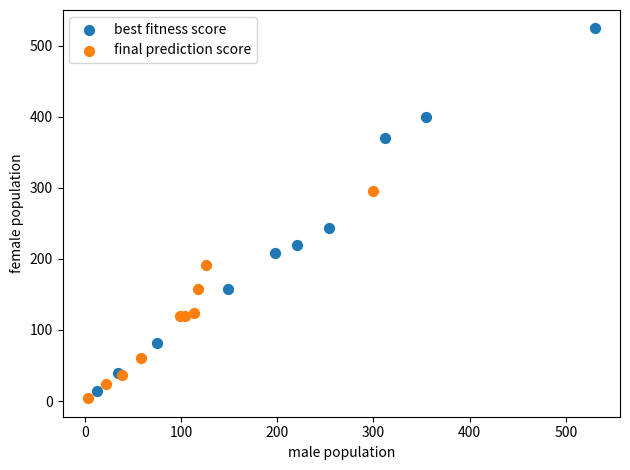

What are all the series names shown in the legend?

best fitness score, final prediction score